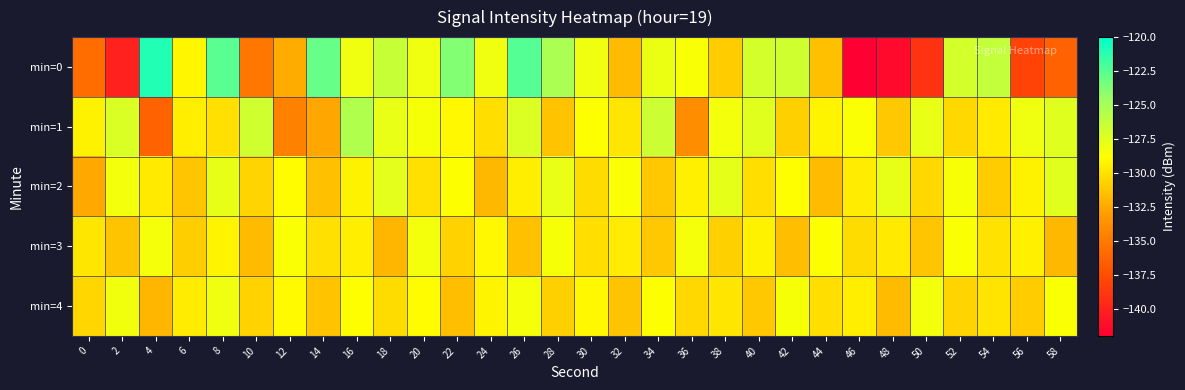

Count the number of categories in the chart.

30